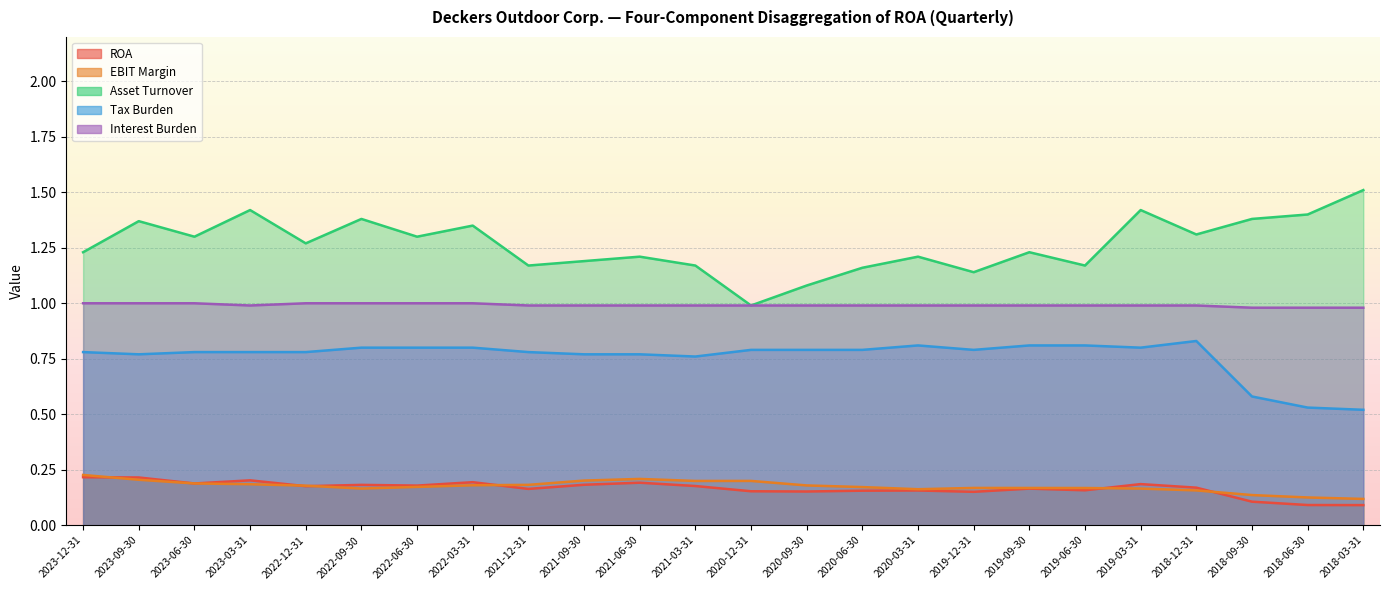

How many interior local valleys does the Asset Turnover series have?

8